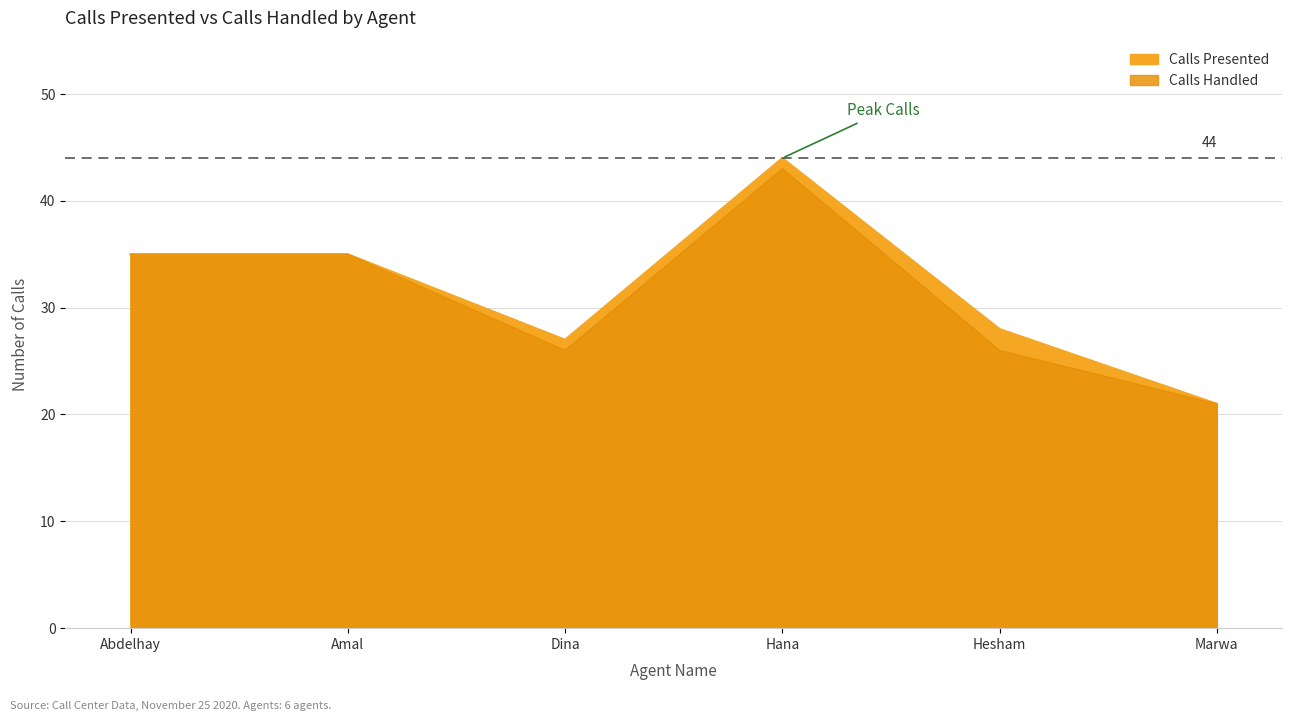

Rank the categories by Calls Presented value from lowest to highest.

Marwa, Dina, Hesham, Abdelhay, Amal, Hana